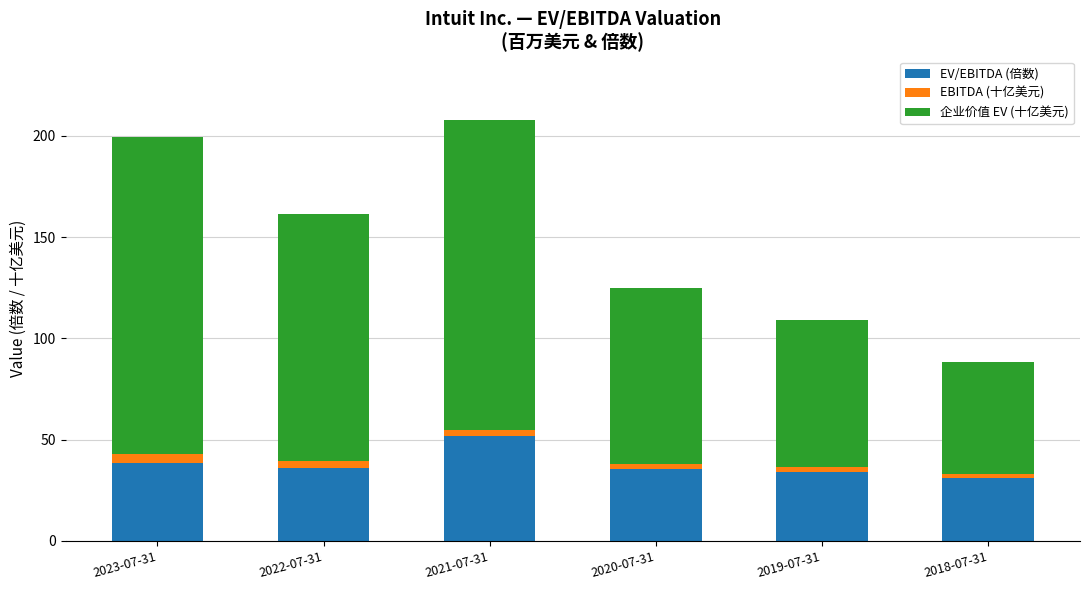

True or false: EV/EBITDA (倍数) has a value of 88.7 at 2021-07-31.

False